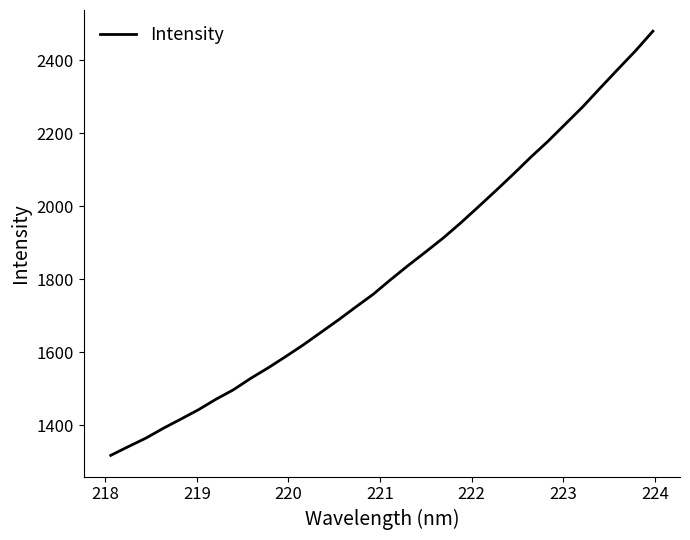

What is the smallest value displayed?

1317.9